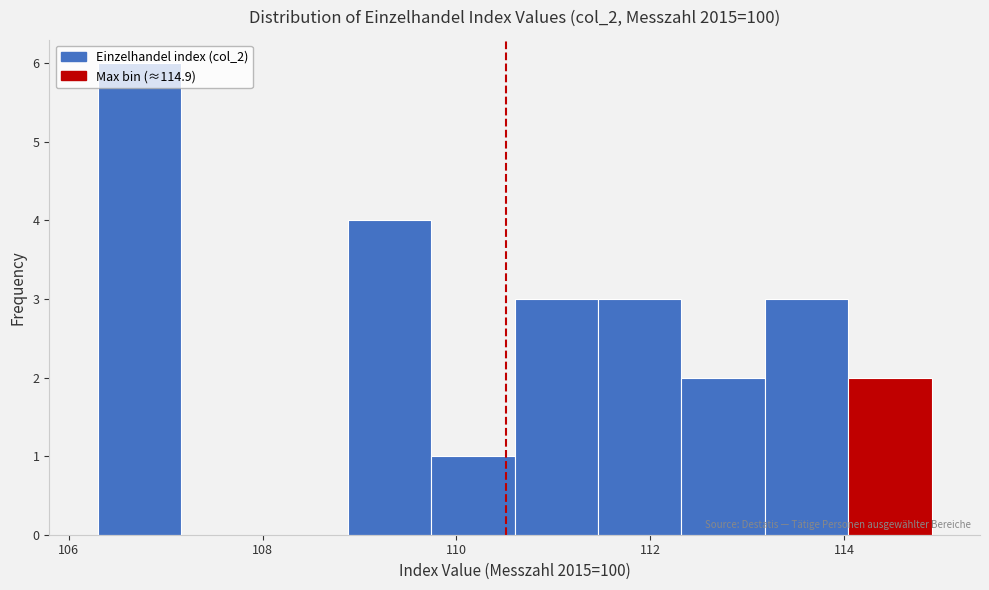

How tall is the bar that spans 110.60 to 111.46 on the x-axis? Neither the bar edges nor the heights are printed on the chart, so give them approximately, as read against the axes.

3